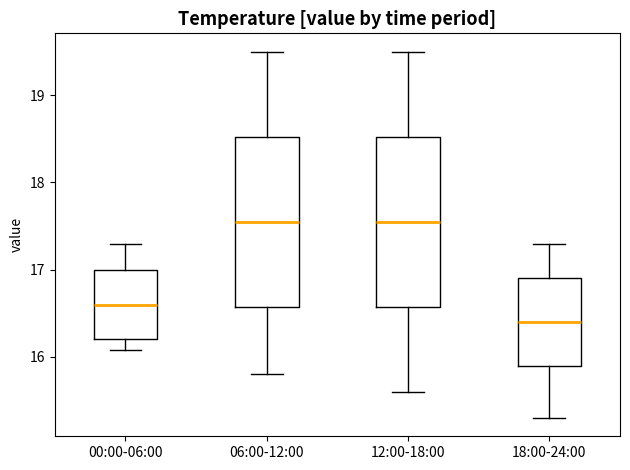

Where is the lower edge of the box for 18:00-24:00 on the y-axis? The values are not printed on the chart, so give them approximately, as read against the axis.

15.9